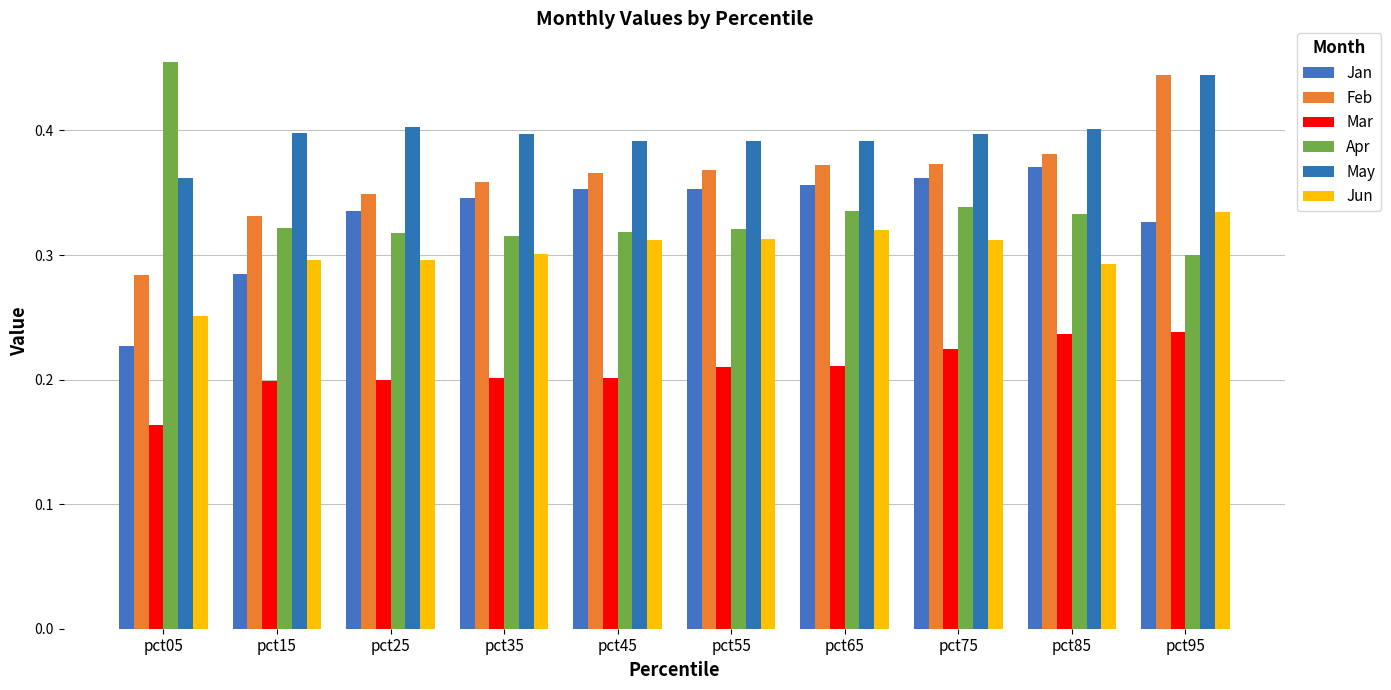

What is the difference between the maximum and minimum values in the Feb series?

0.2